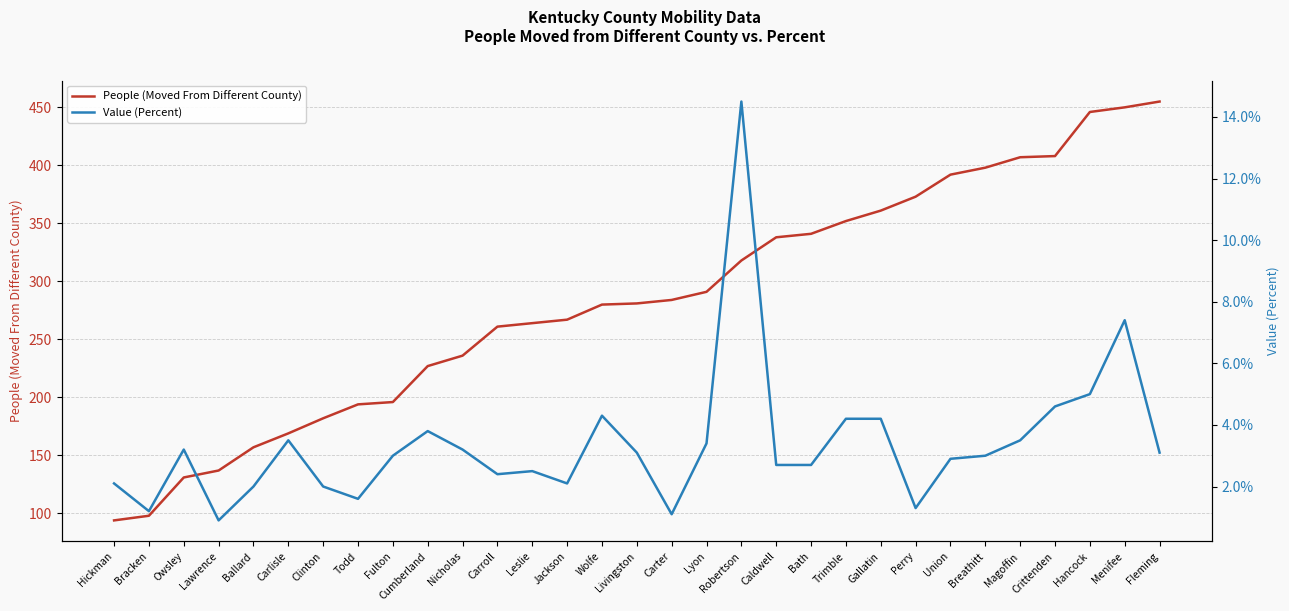

True or false: Value (Percent) and People (Moved From Different County) intersect in this chart.

False